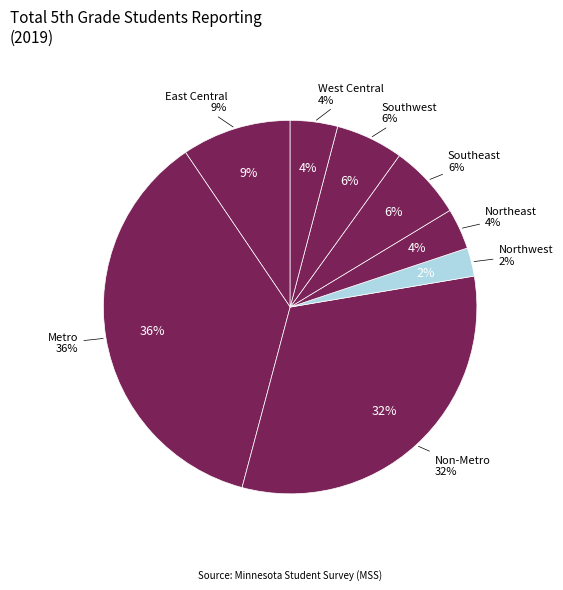

What percentage do East Central and Southwest together represent?

15.3%